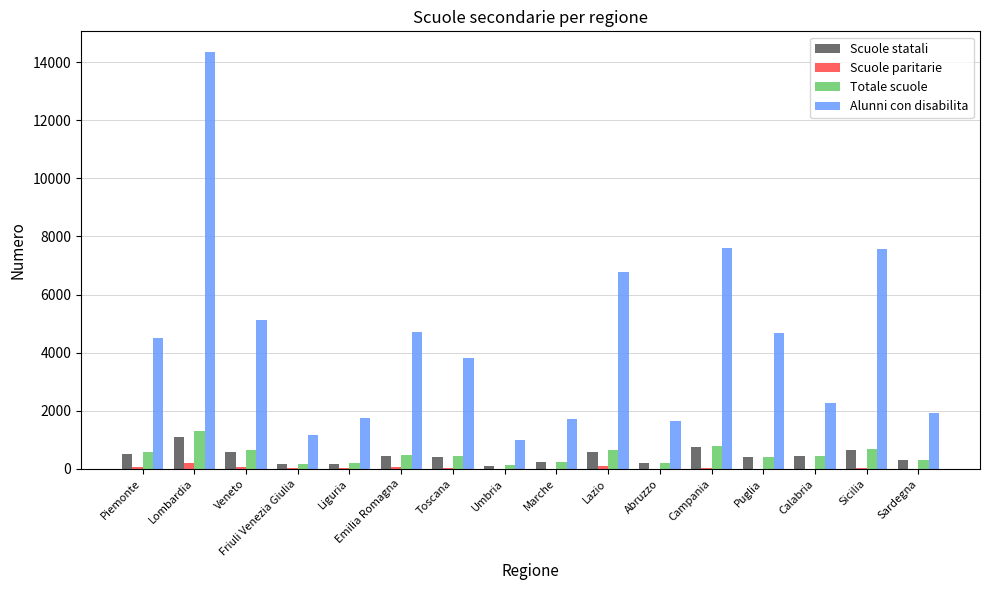

What is the sum of all Scuole statali values?

7018